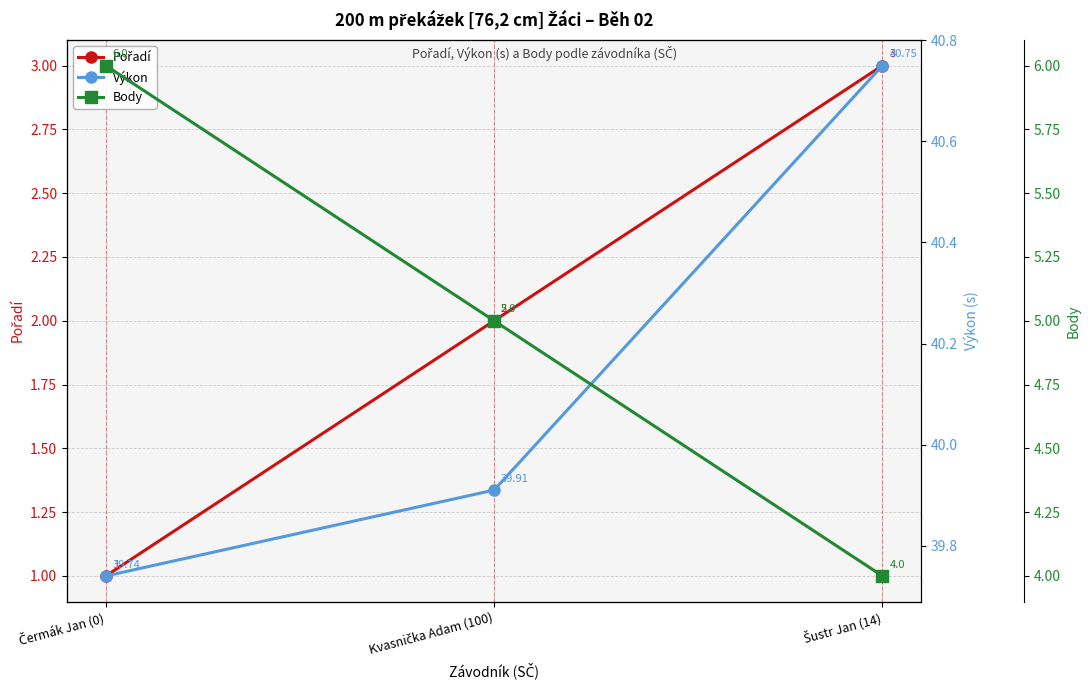

Reading left to right, what are all the values shown in this chart?

Pořadí: Čermák Jan (0)=1.0	Kvasnička Adam (100)=2.0	Šustr Jan (14)=3.0
Výkon: Čermák Jan (0)=39.7	Kvasnička Adam (100)=39.9	Šustr Jan (14)=40.8
Body: Čermák Jan (0)=6.0	Kvasnička Adam (100)=5.0	Šustr Jan (14)=4.0